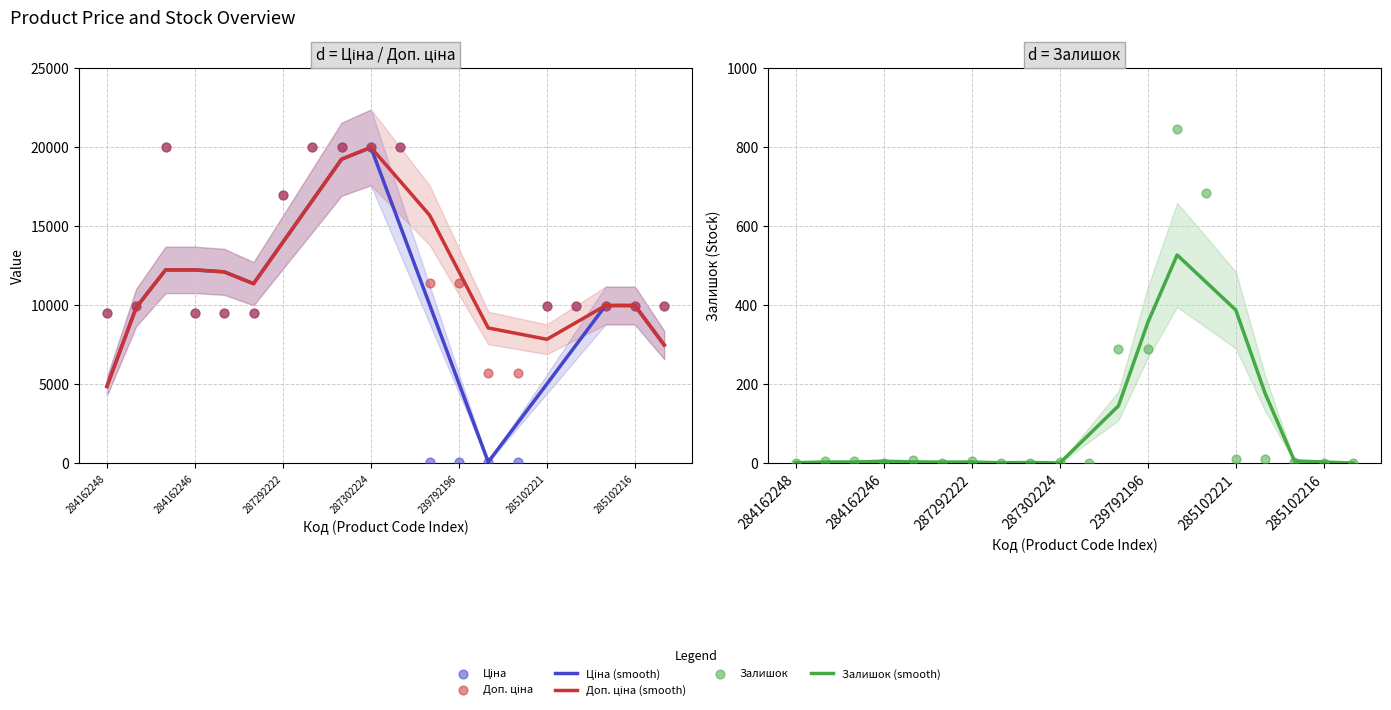

What is the total value across all series at 239792196?

29354.7